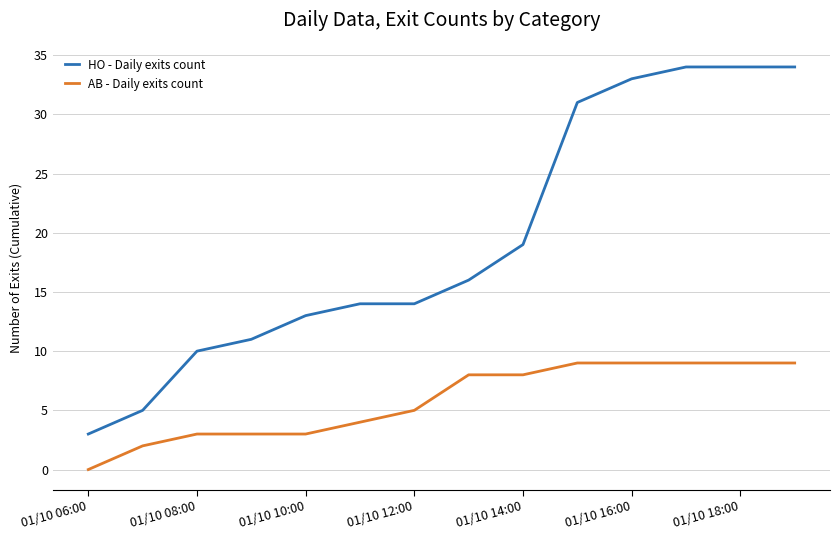

What is the difference between the maximum and minimum values in the AB - Daily exits count series?

9